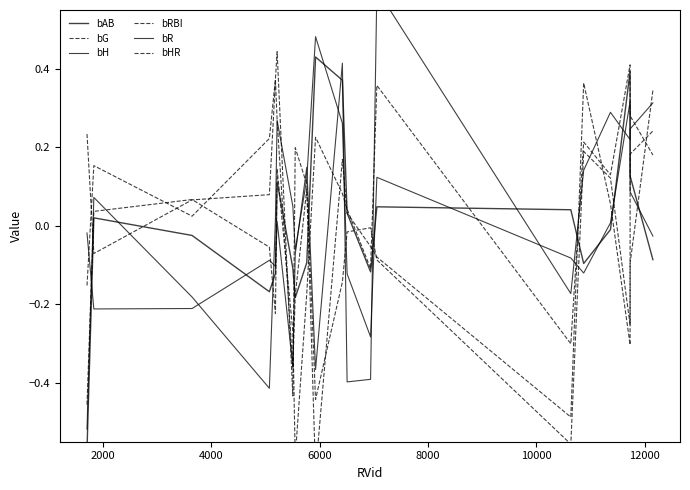

Rank the series by their maximum value, from highest to lowest.

bR, bH, bRBI, bAB, bG, bHR